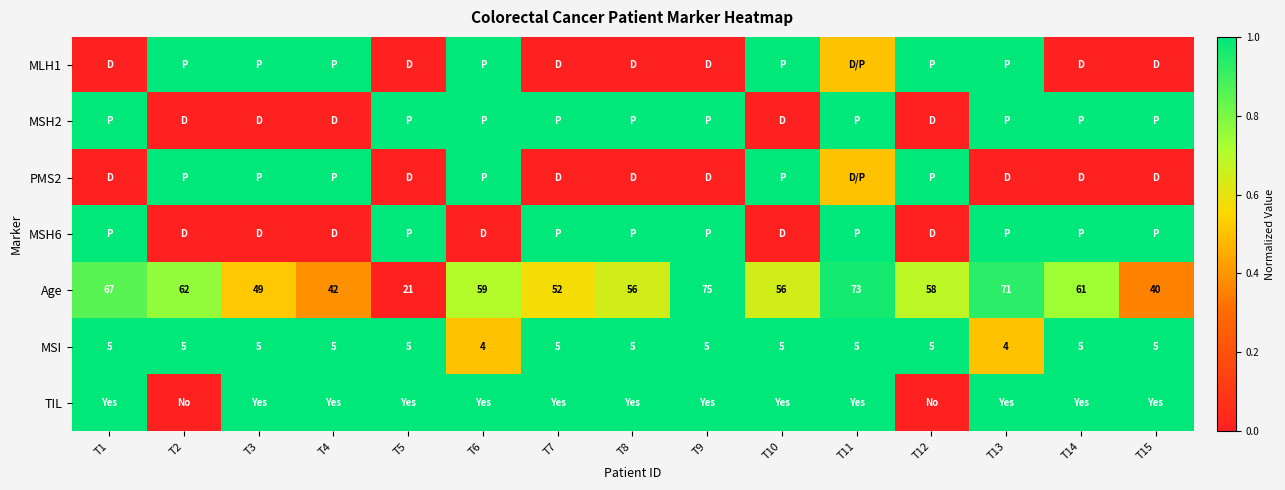

What is the difference between the Age values at T7 and T1?

15.0